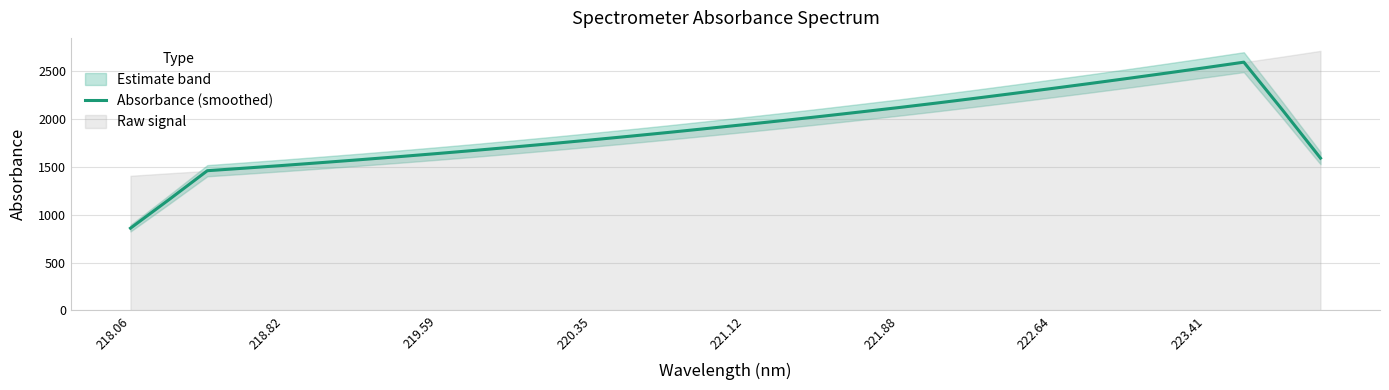

What is the difference between the second highest and second lowest values?

1377.0